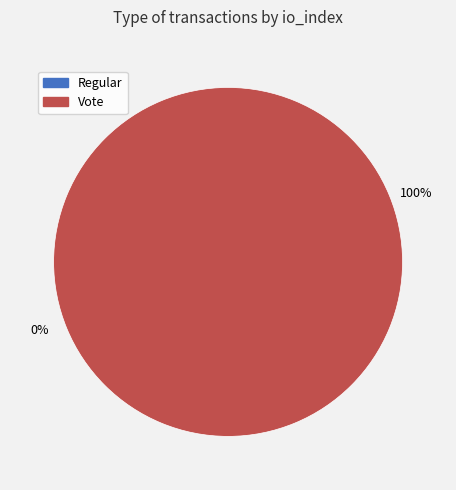

Count the number of slices in the pie.

2